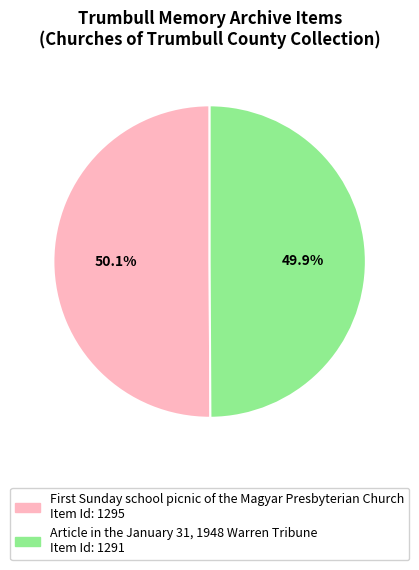

Does any single category account for the majority?

Yes